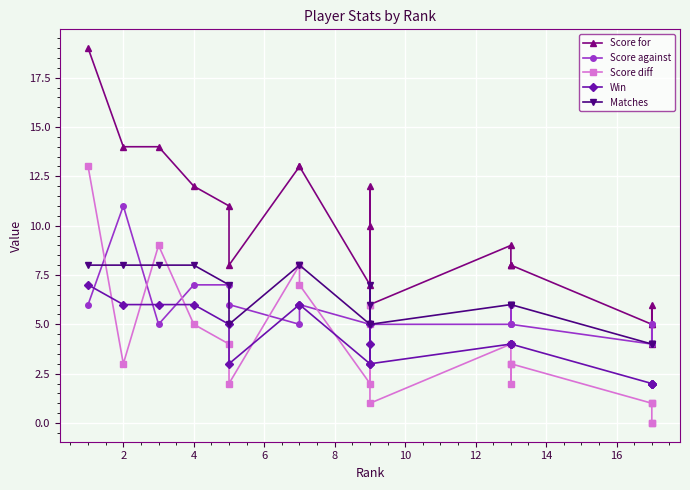

What is the spread (max minus min) of values at 2?

11